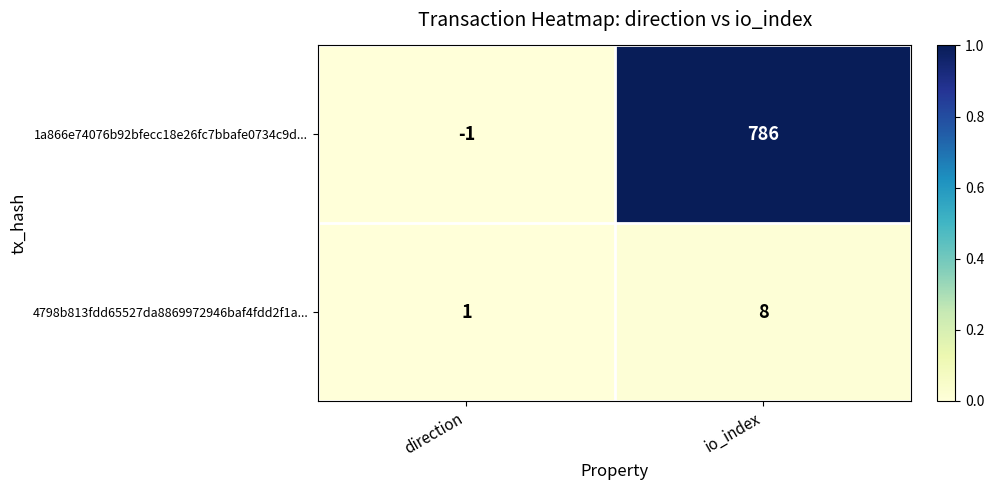

List the labels in order of 1a866e74076b92bfecc18e26fc7bbafe0734c9d... value, largest first.

io_index, direction